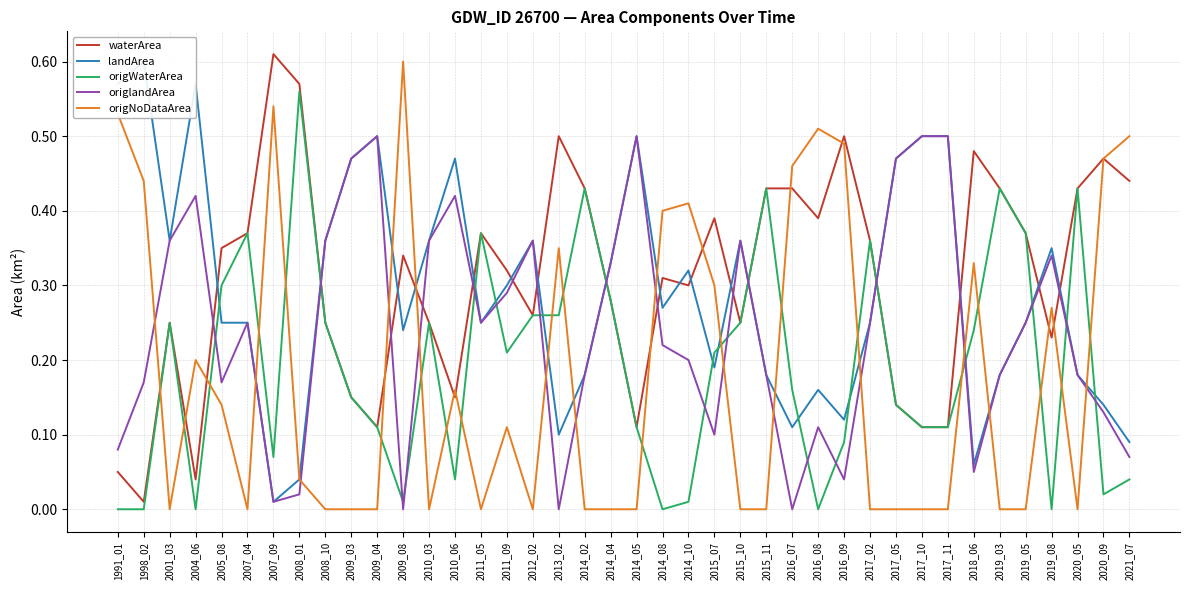

List the series in order of their peak value, lowest first.

origlandArea, origWaterArea, landArea, origNoDataArea, waterArea